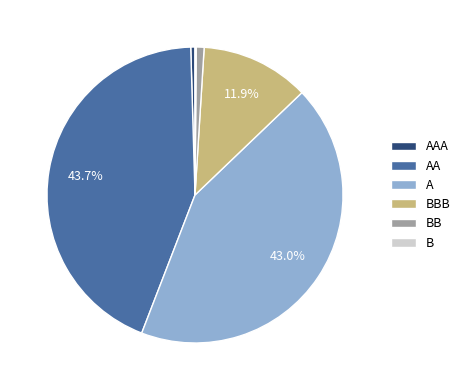

Which has a higher value, A or AA?

AA